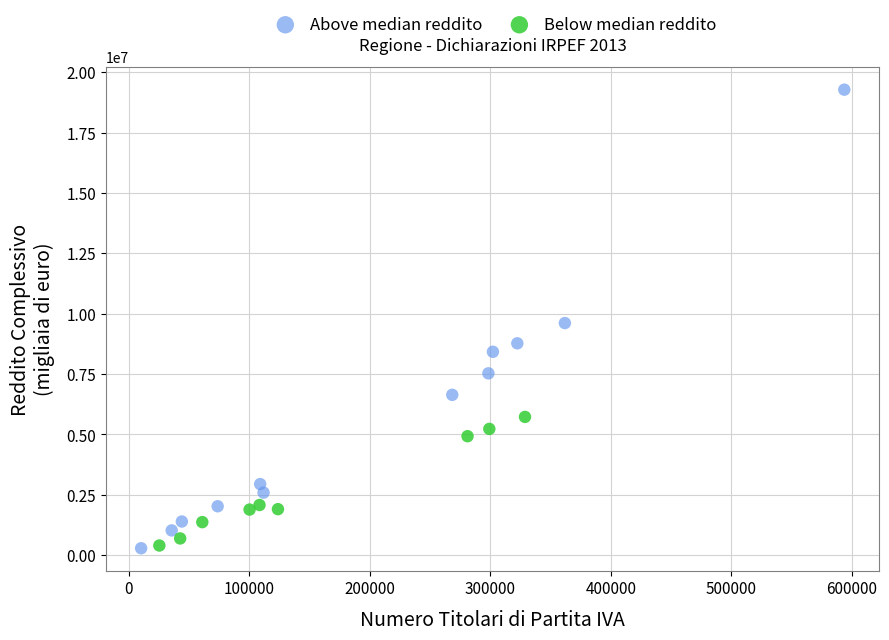

Which series contains the highest Y value?

Above median reddito